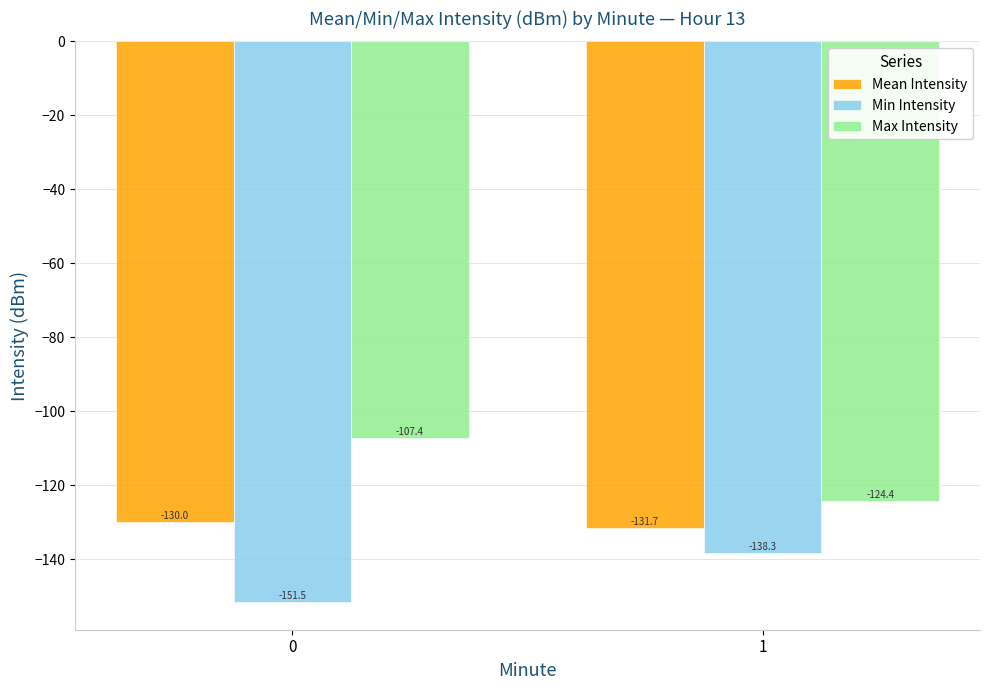

Which series has the largest total across all categories?

Max Intensity